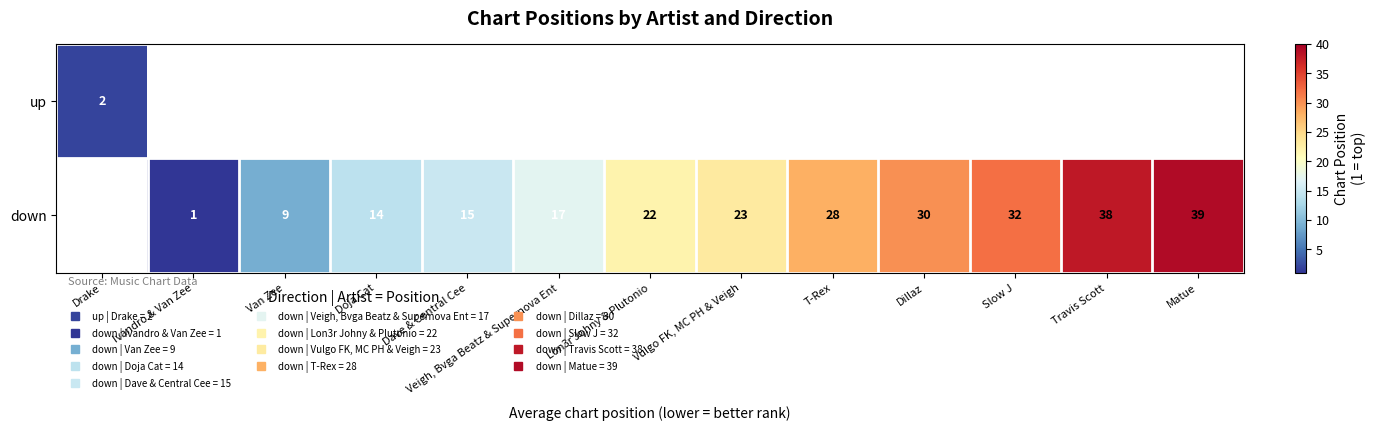

What value does the down series have at Doja Cat?

14.0